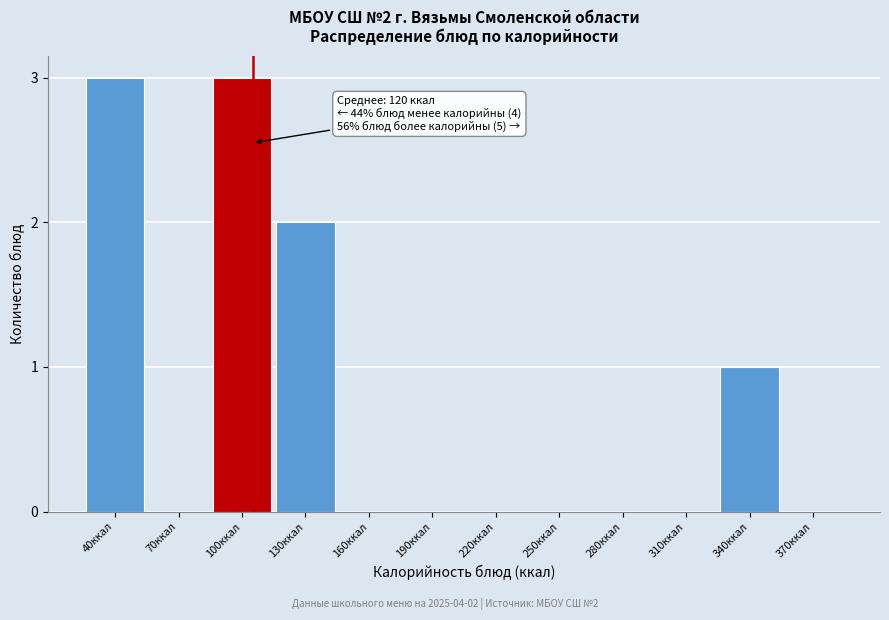

Reading left to right, transcribe all the data shown in this chart.

40ккал=3	70ккал=0	100ккал=3	130ккал=2	160ккал=0	190ккал=0	220ккал=0	250ккал=0	280ккал=0	310ккал=0	340ккал=1	370ккал=0